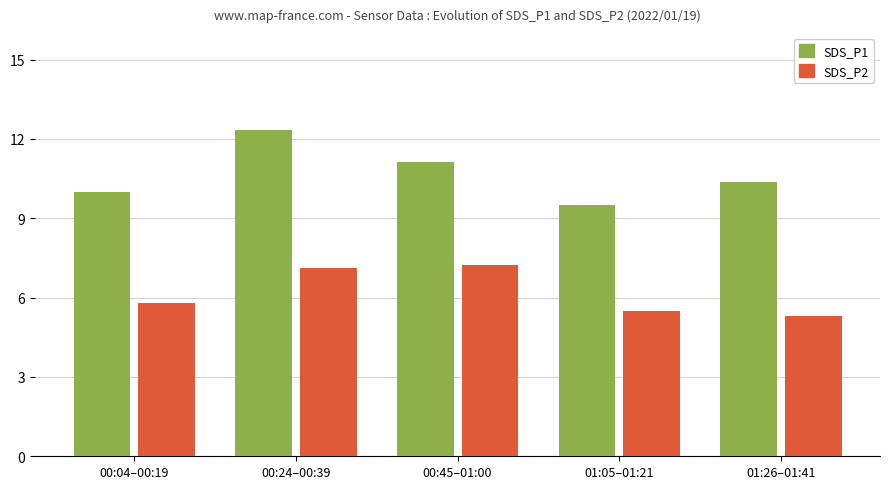

Read the SDS_P2 value at 01:26–01:41.

5.3